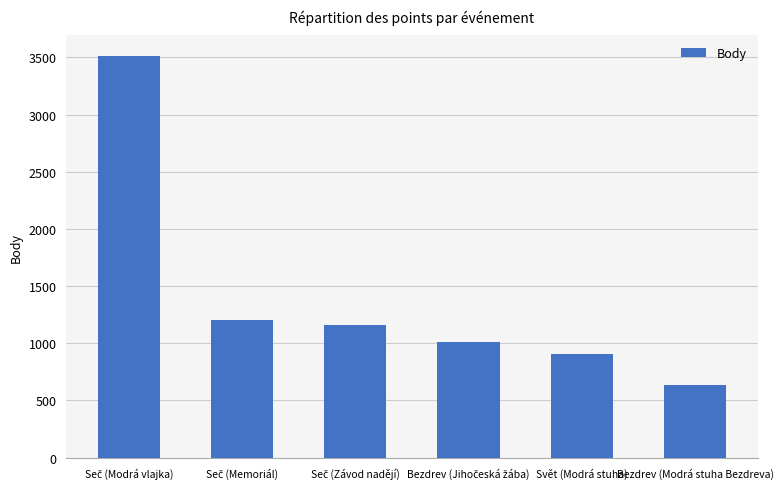

How many values are below 1156?

3